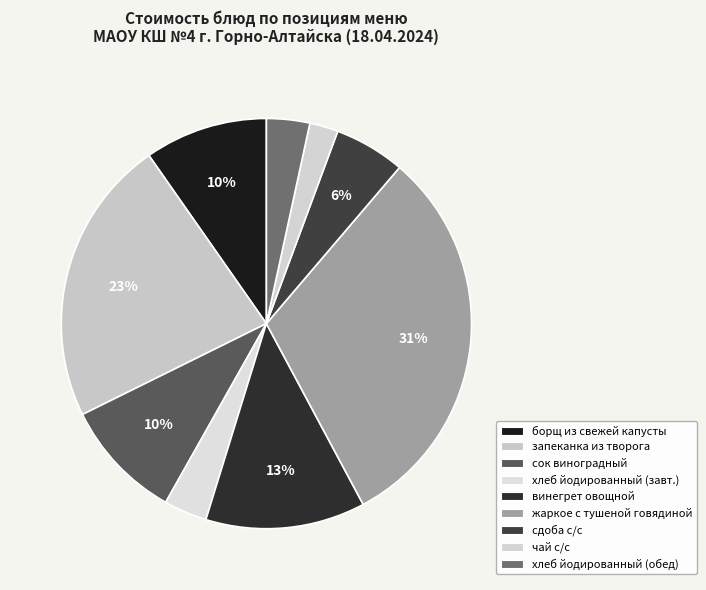

Count the number of slices in the pie.

9